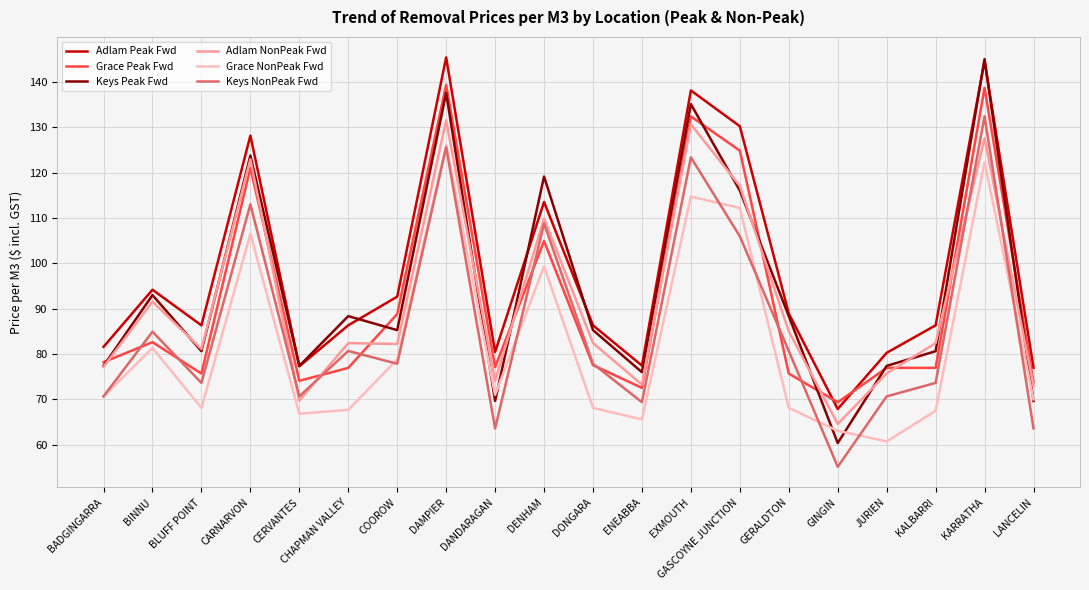

True or false: Adlam Peak Fwd has a value of 76.3 at GASCOYNE JUNCTION.

False